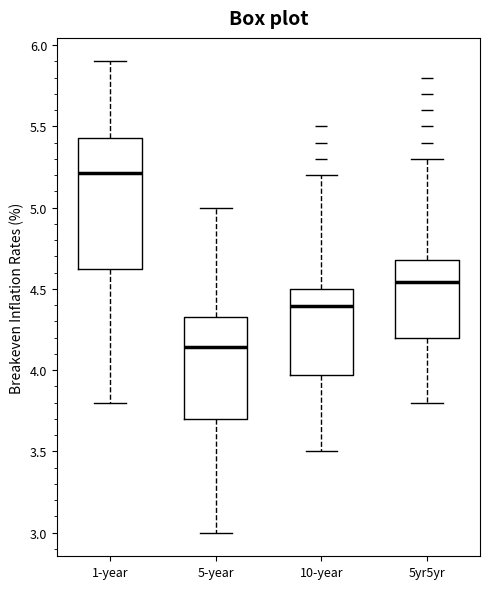

Where does the upper whisker of the box for 1-year end on the y-axis? The values are not printed on the chart, so give them approximately, as read against the axis.

5.90